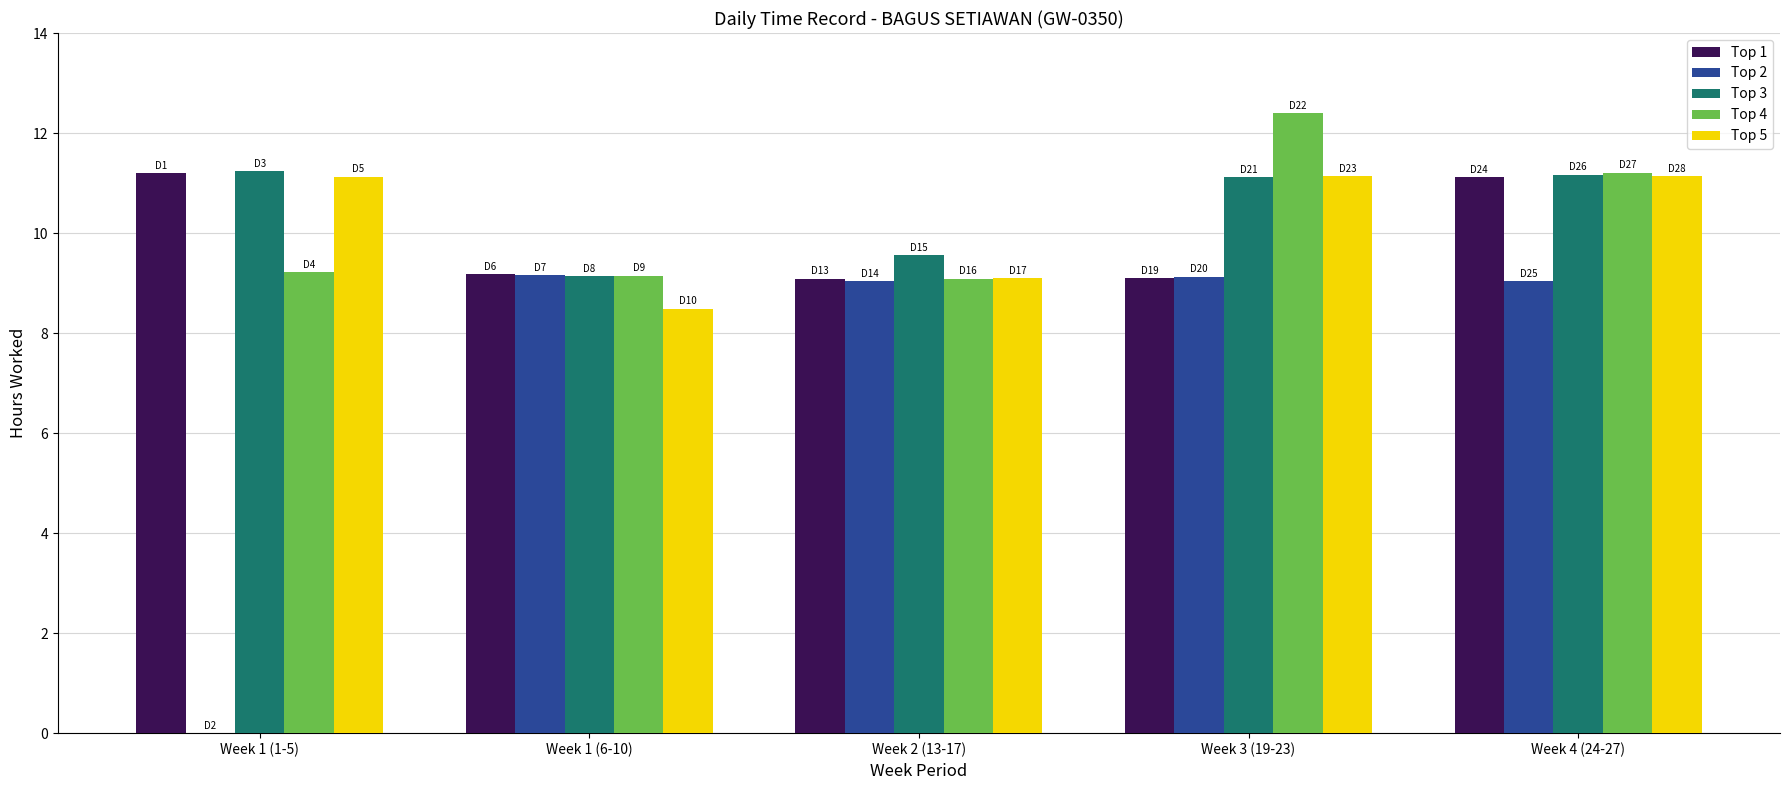

Read the Top 5 value at Week 4 (24-27).

11.1